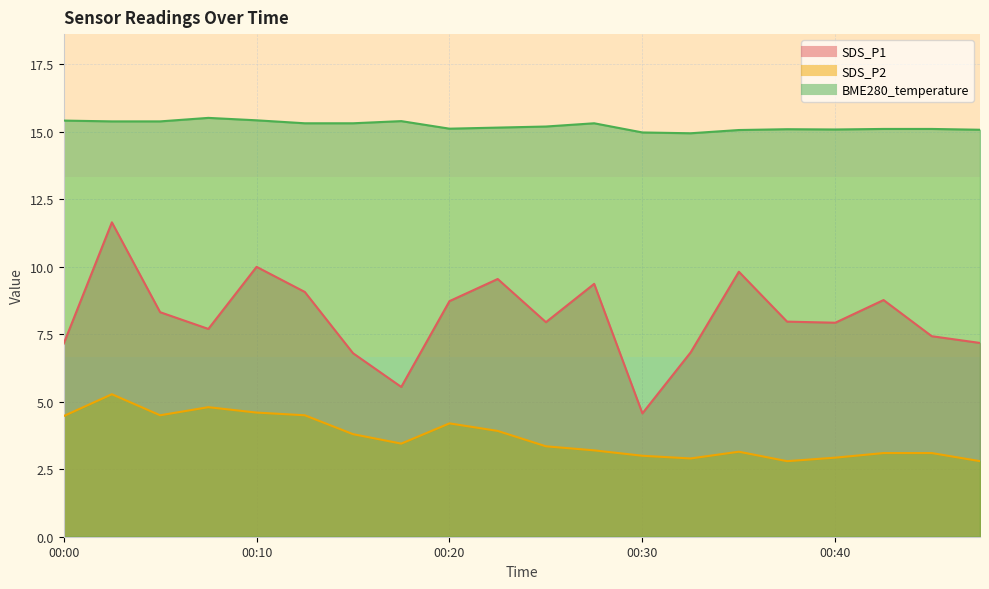

True or false: SDS_P1 and SDS_P2 cross at least once.

False